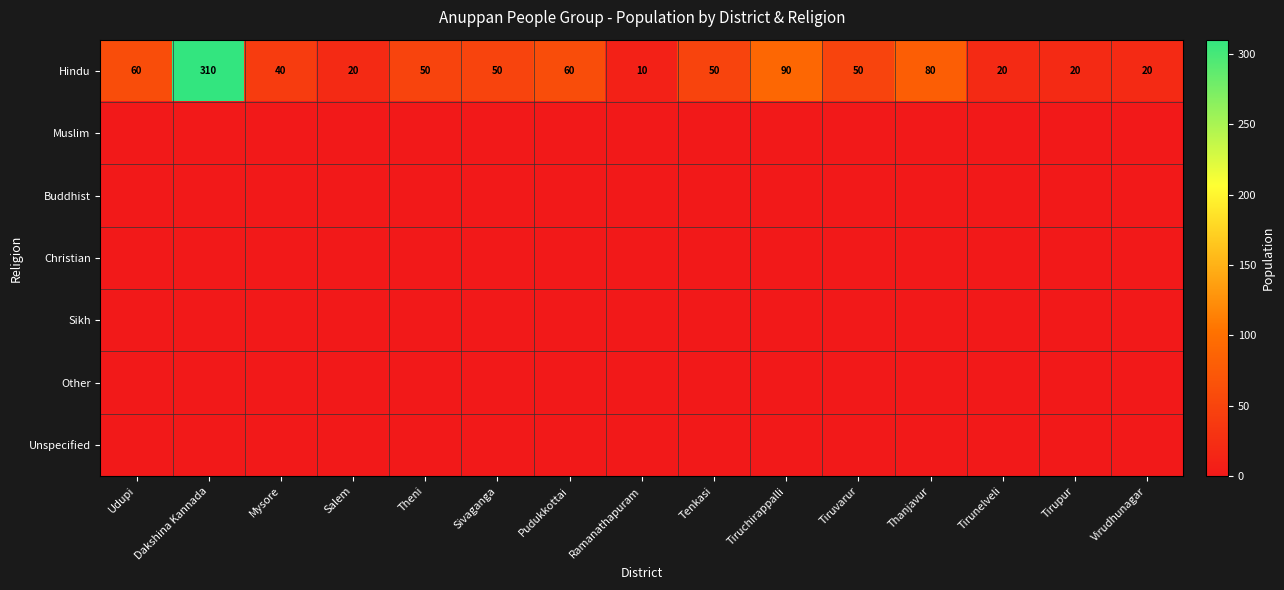

What is the greatest value displayed?

310